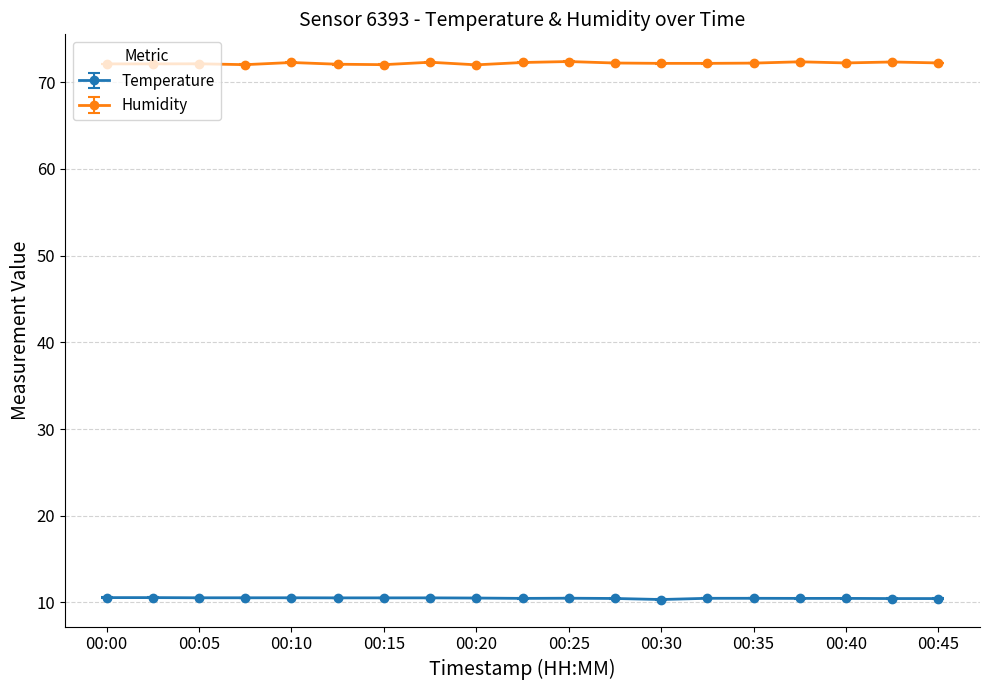

Rank the series by their maximum value, from lowest to highest.

Temperature, Humidity